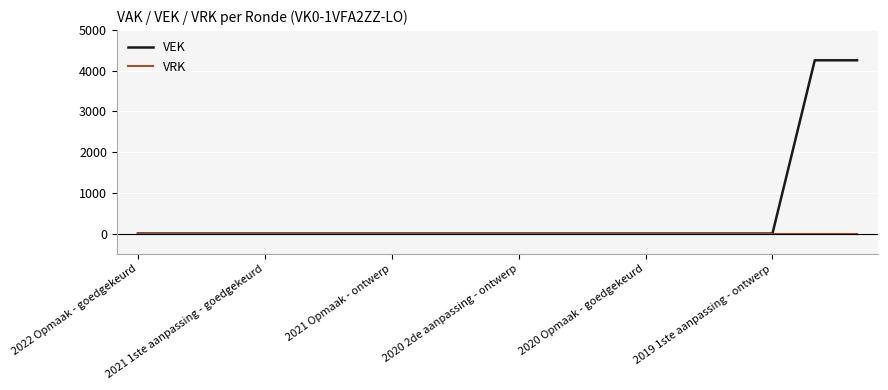

List the series in order of their peak value, lowest first.

VRK, VEK